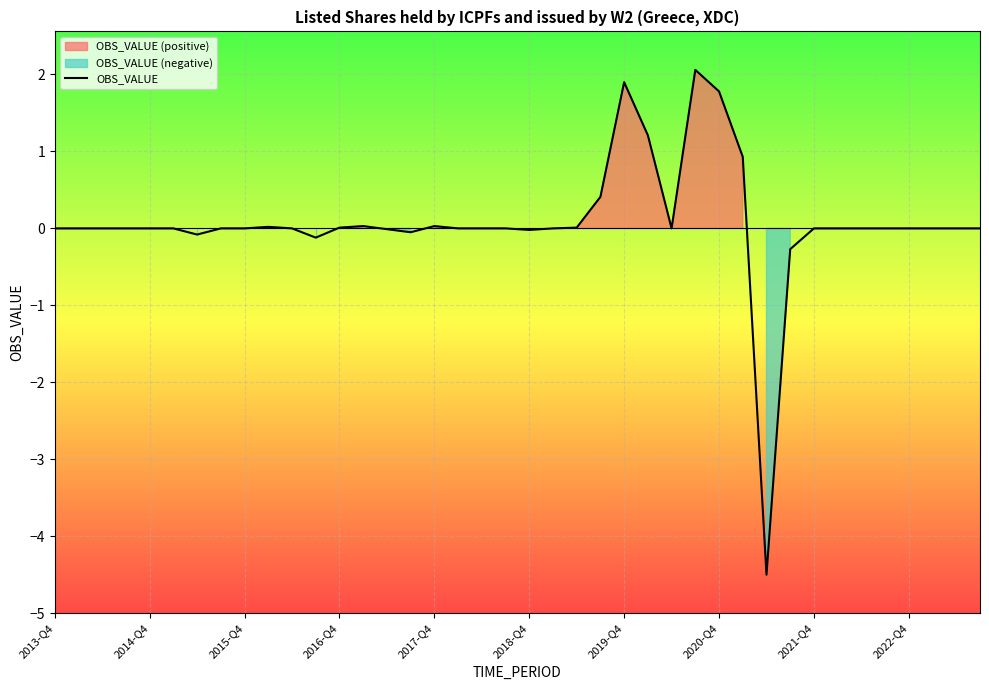

How many data points does each series have?

40